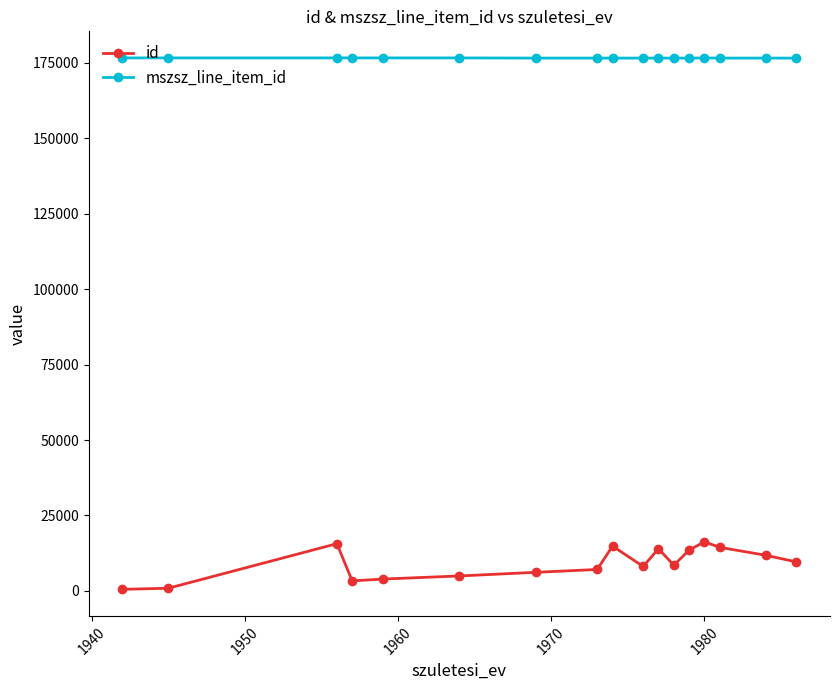

What is the difference between the maximum and minimum values in the id series?

15742.0